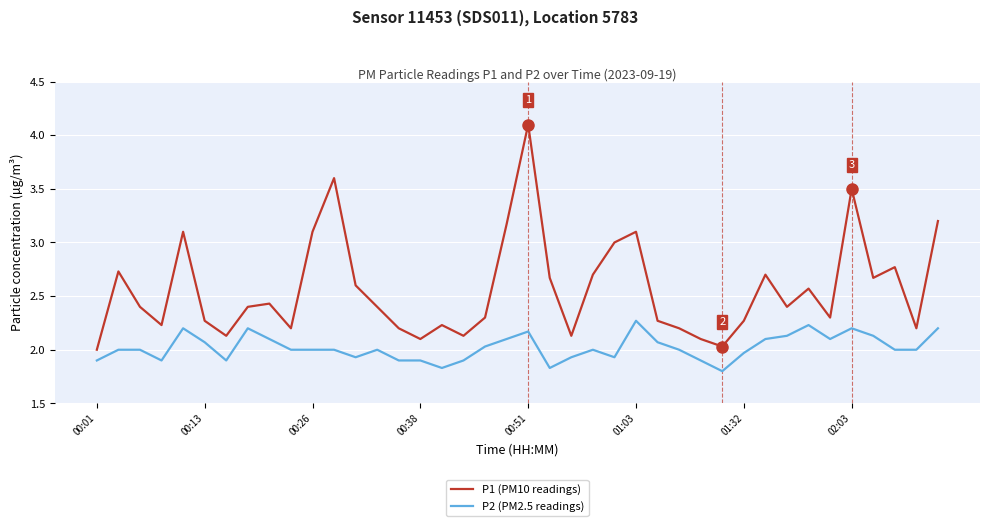

True or false: P2 (PM2.5 readings) and P1 (PM10 readings) cross at least once.

False